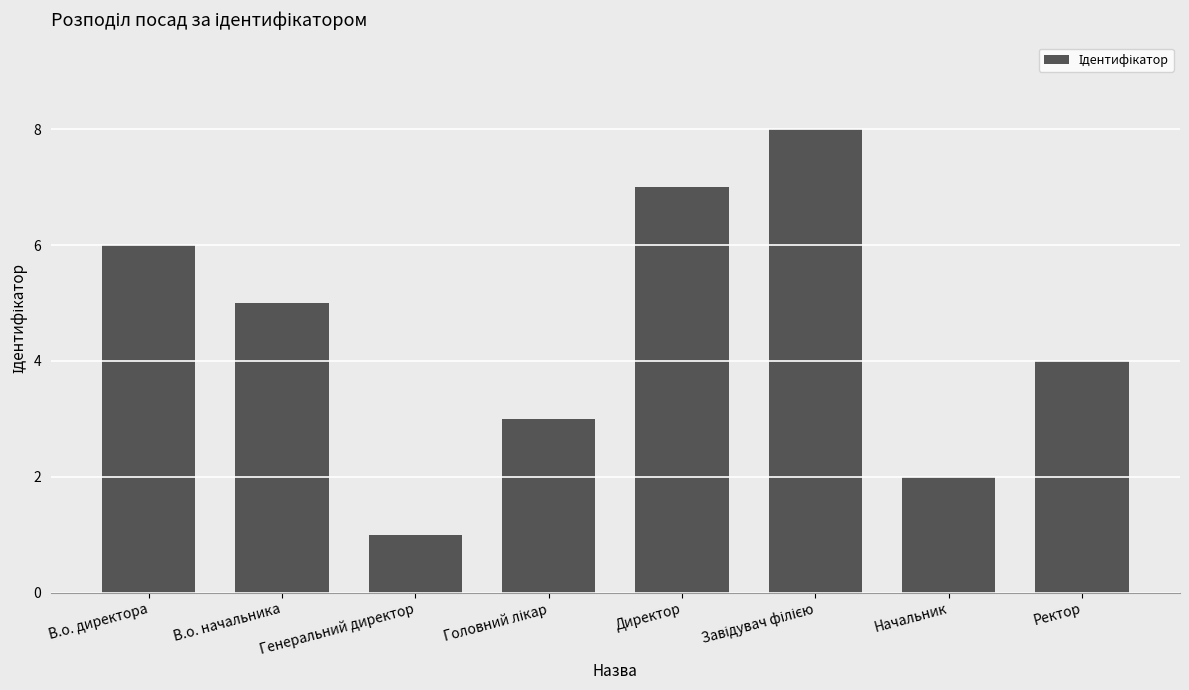

What is the label of the 6th bar from the right?

Генеральний директор